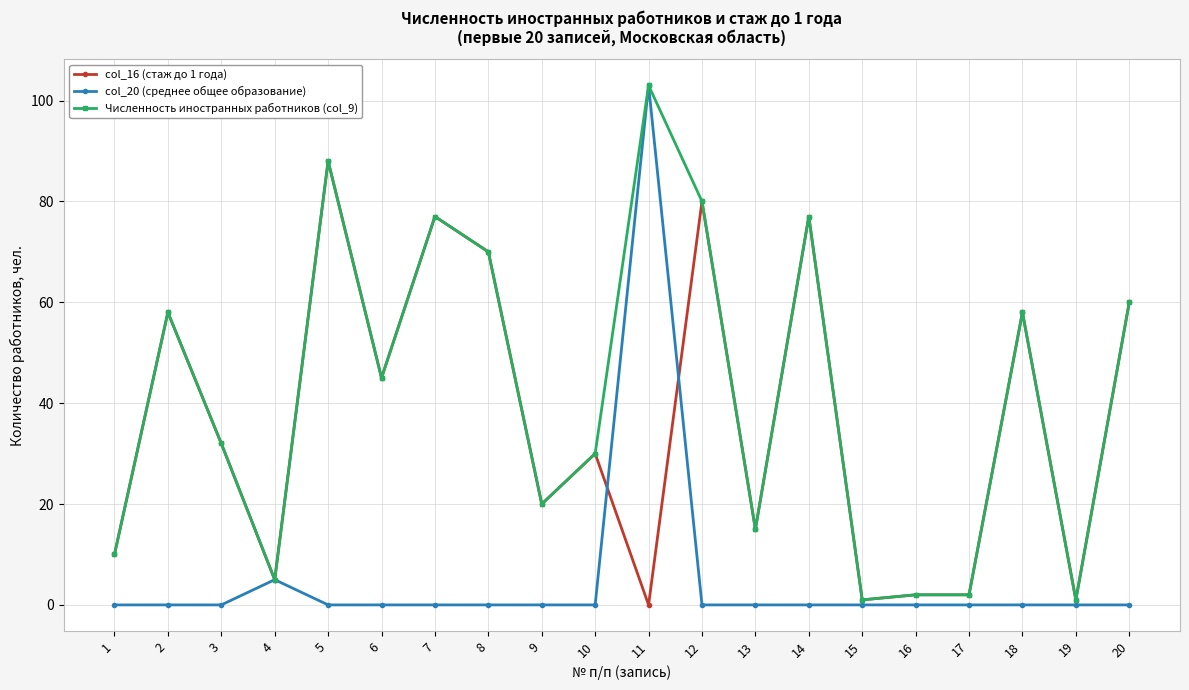

Which series has the largest total across all categories?

Численность иностранных работников (col_9)